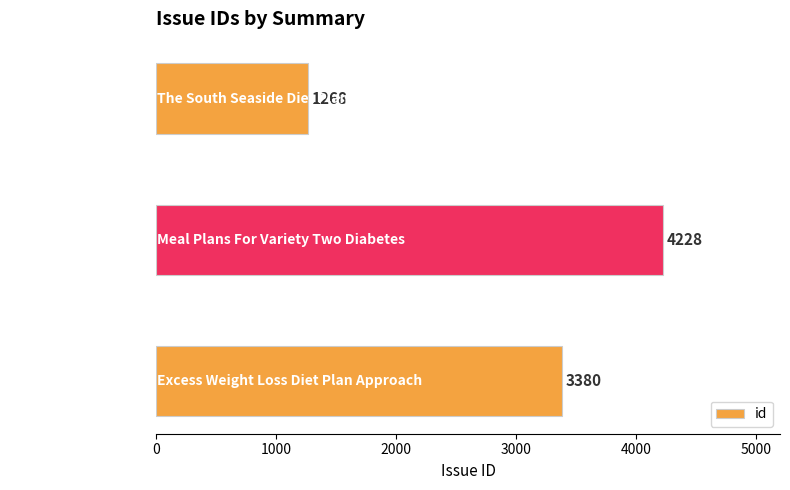

Count the values in the range 1268 to 4228.

3